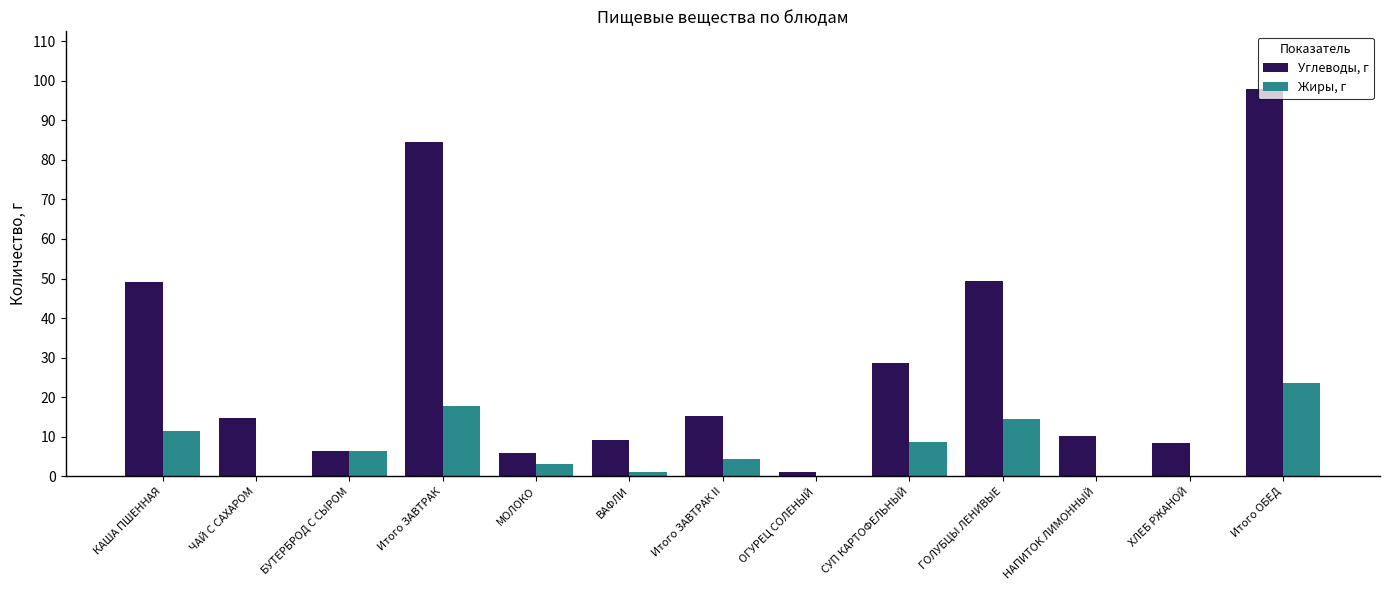

Between БУТЕРБРОД С СЫРОМ and СУП КАРТОФЕЛЬНЫЙ, which series saw the biggest shift?

Углеводы, г